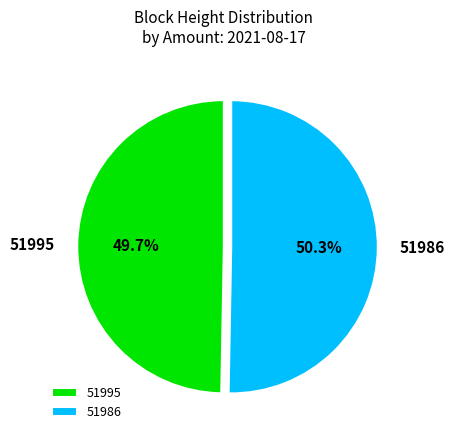

Combined, do 51986 and 51995 account for over 50%?

Yes